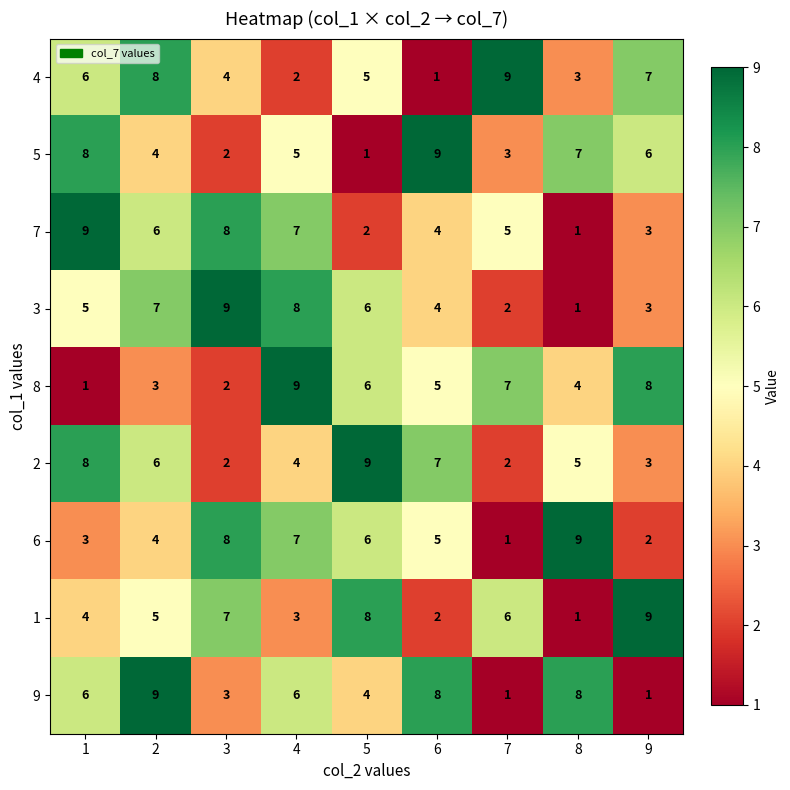

The 2 series shows 12 at 6. True or false?

False